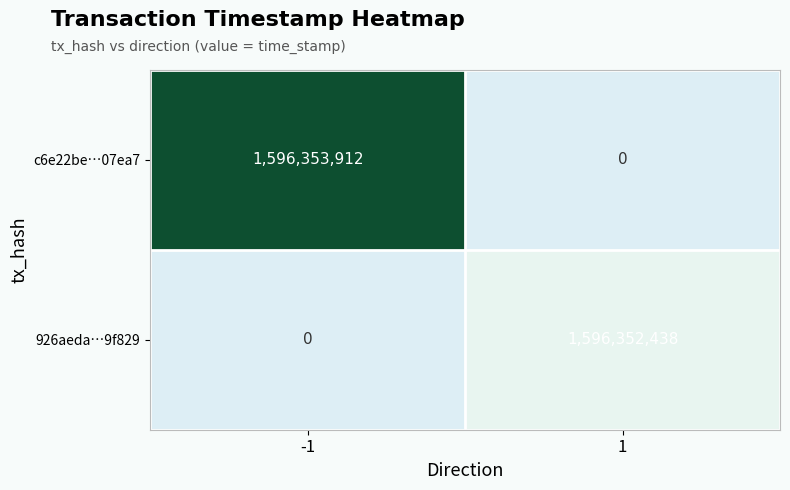

Which series has the largest range (max minus min)?

c6e22be…07ea7